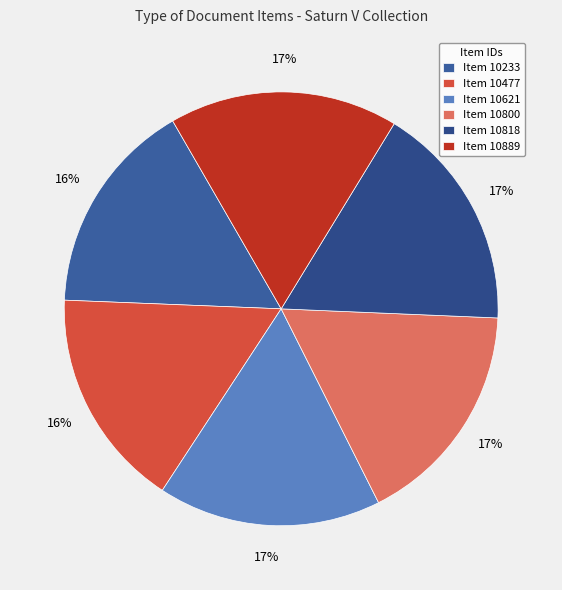

How many slices are in this pie chart?

6